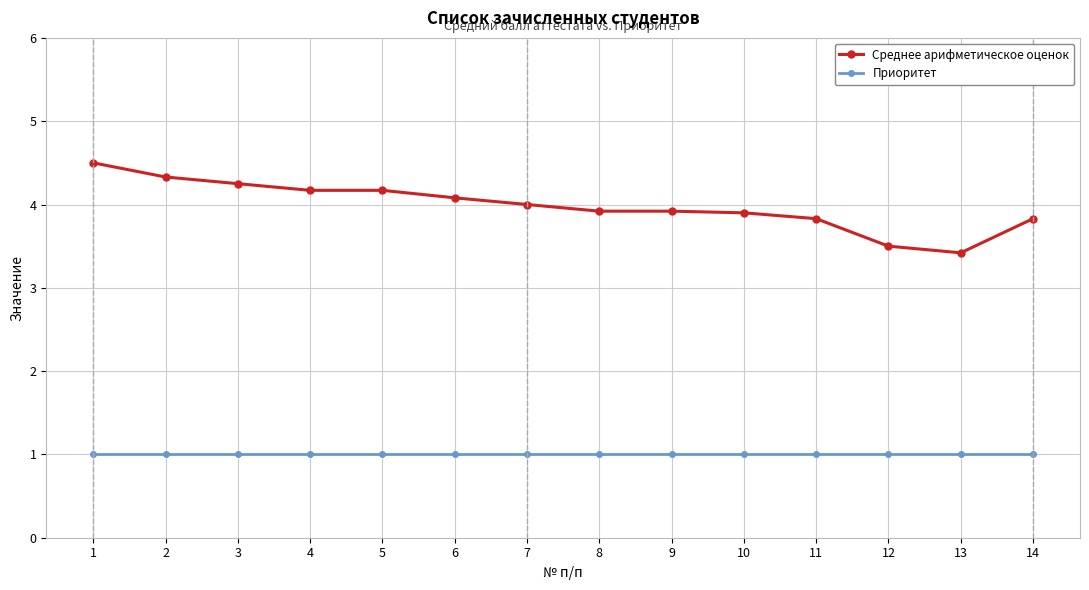

What is the maximum value for Приоритет?

1.0